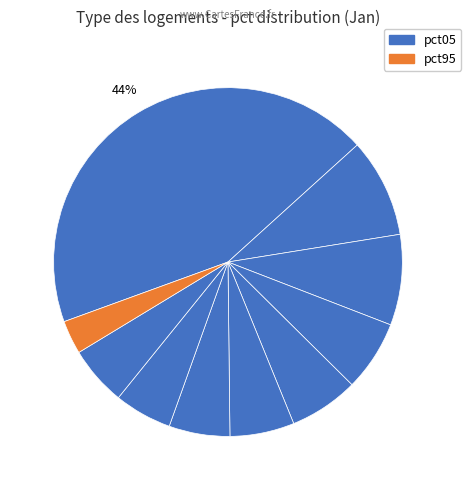

How many segments does this pie chart have?

10